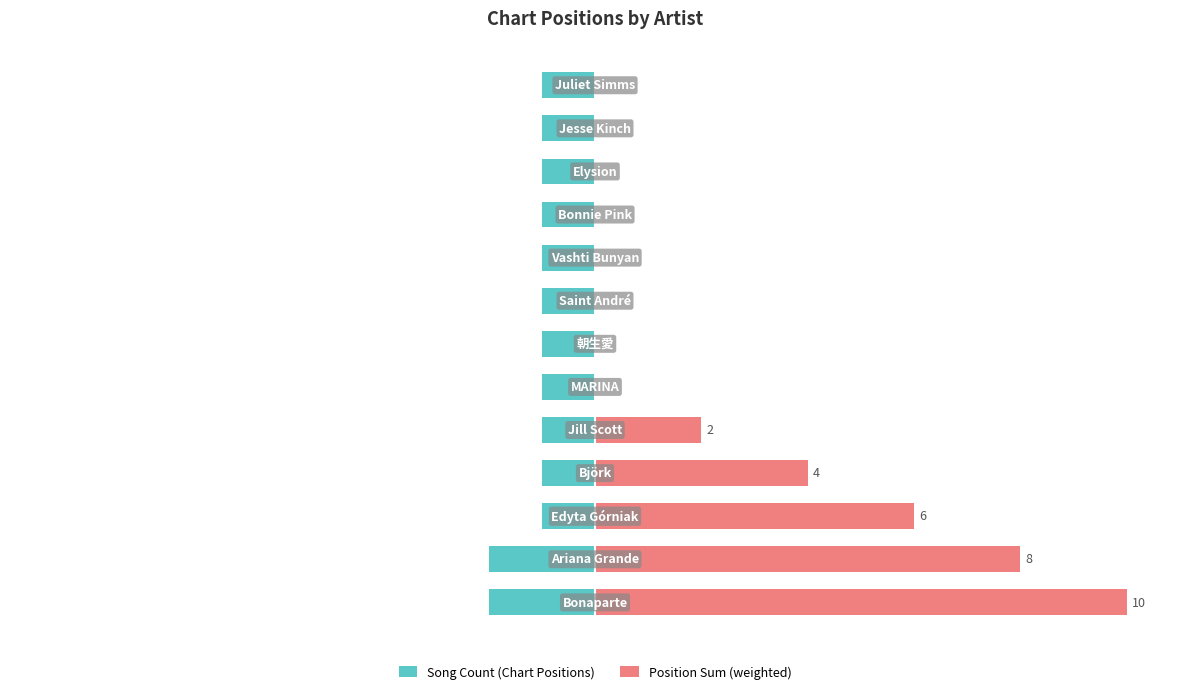

Which series changed the most between 4 and 10?

Position Sum (weighted)